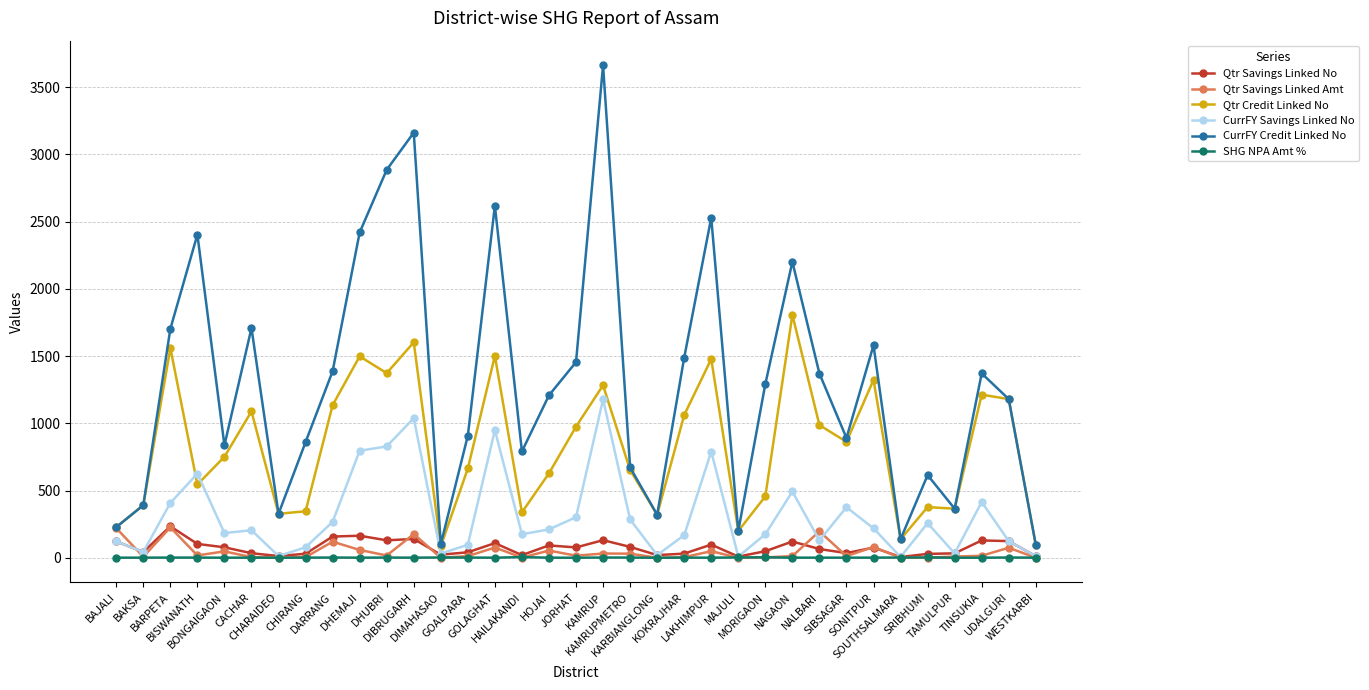

What is the value of the Qtr Savings Linked No point at the 3rd from the left?

234.0